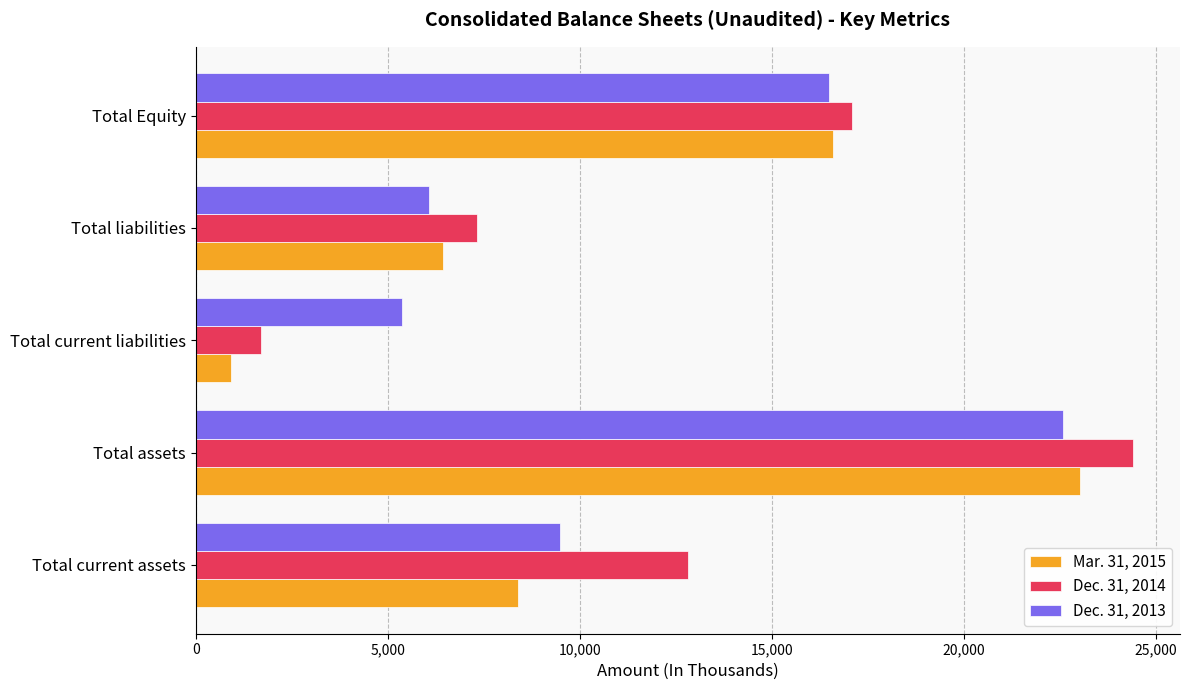

At Total Equity, list the series in order from largest to smallest.

Dec. 31, 2014, Mar. 31, 2015, Dec. 31, 2013